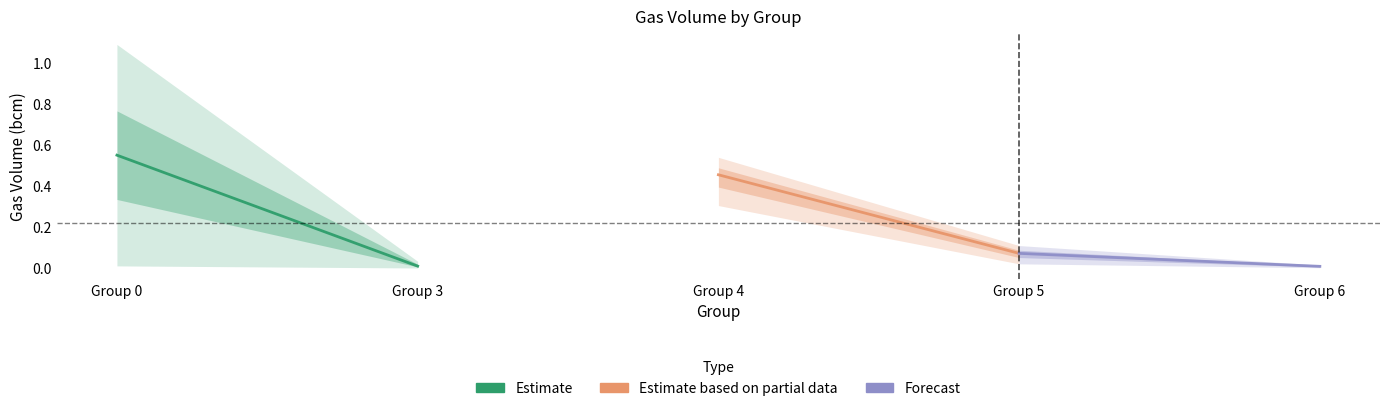

How many lines are shown in the chart?

3